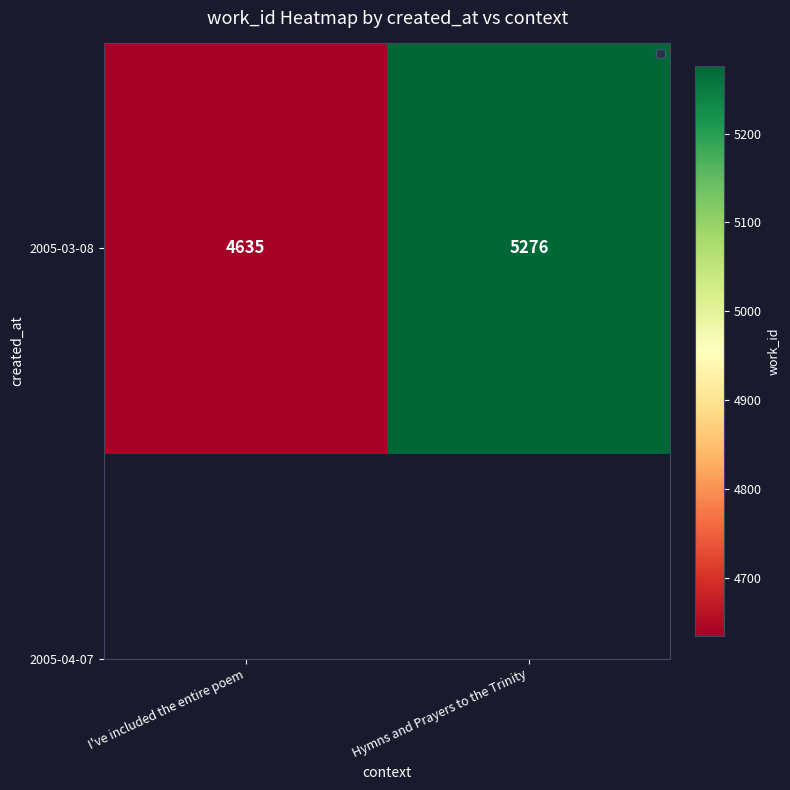

List the labels in order of value, largest first.

Hymns and Prayers to the Trinity, I've included the entire poem